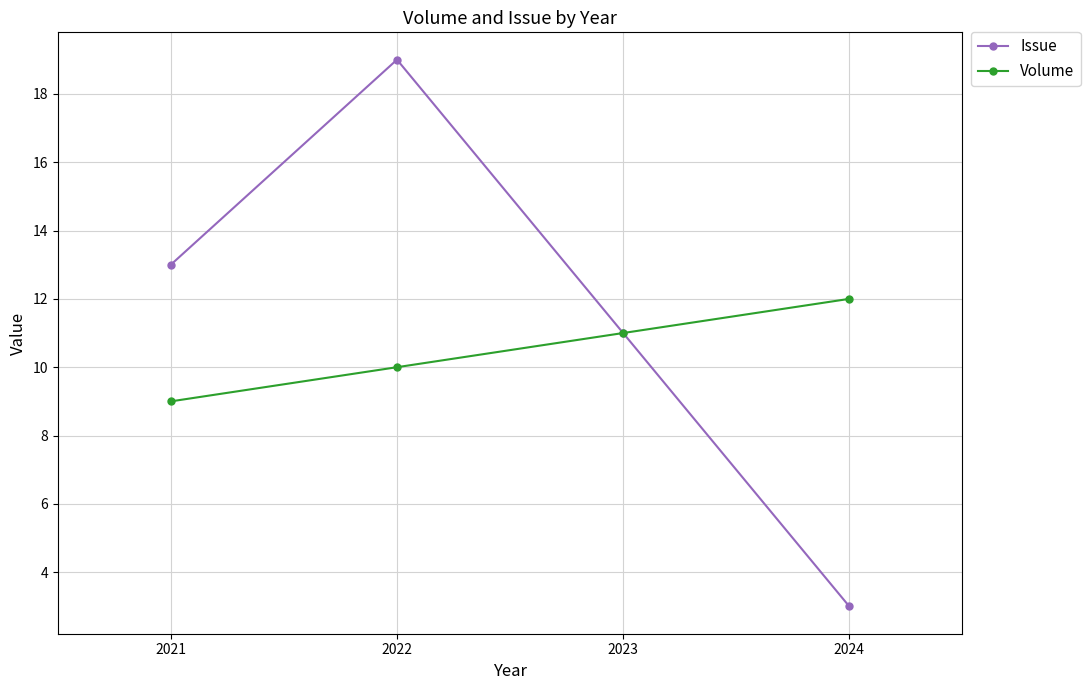

What is the value of the Volume point at the 3rd from the left?

11